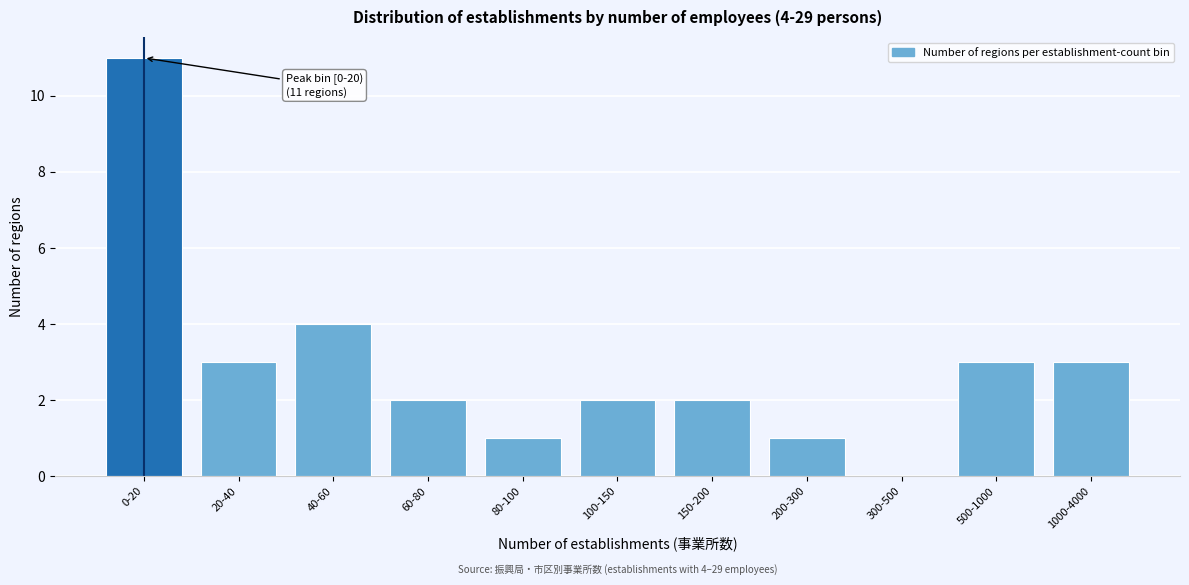

Reading right to left, extract all data points from this chart.

1000-4000=3	500-1000=3	300-500=0	200-300=1	150-200=2	100-150=2	80-100=1	60-80=2	40-60=4	20-40=3	0-20=11